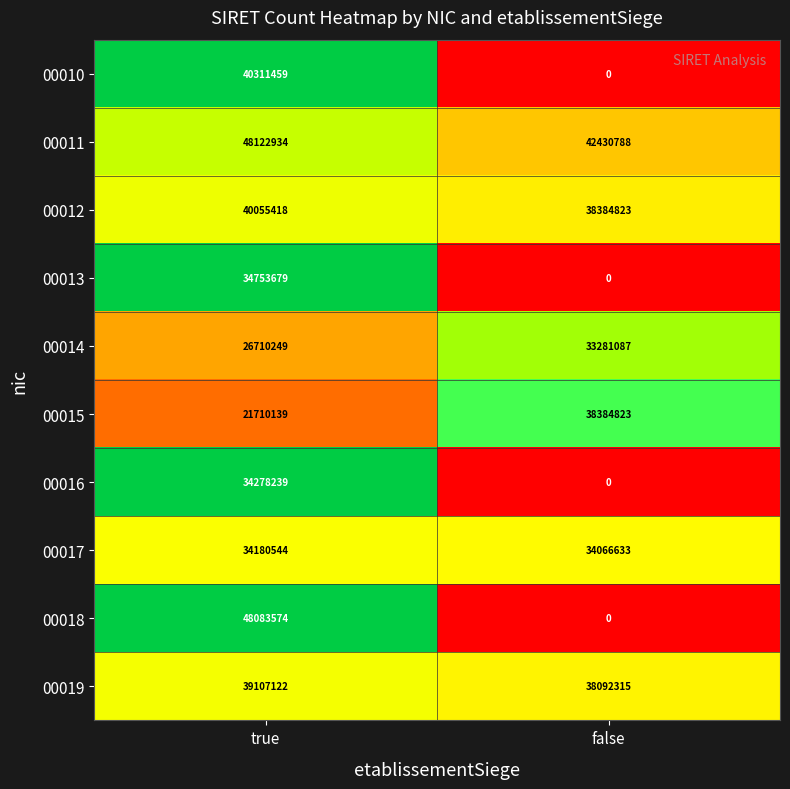

True or false: 00019 has a value of 39107122 at true.

True